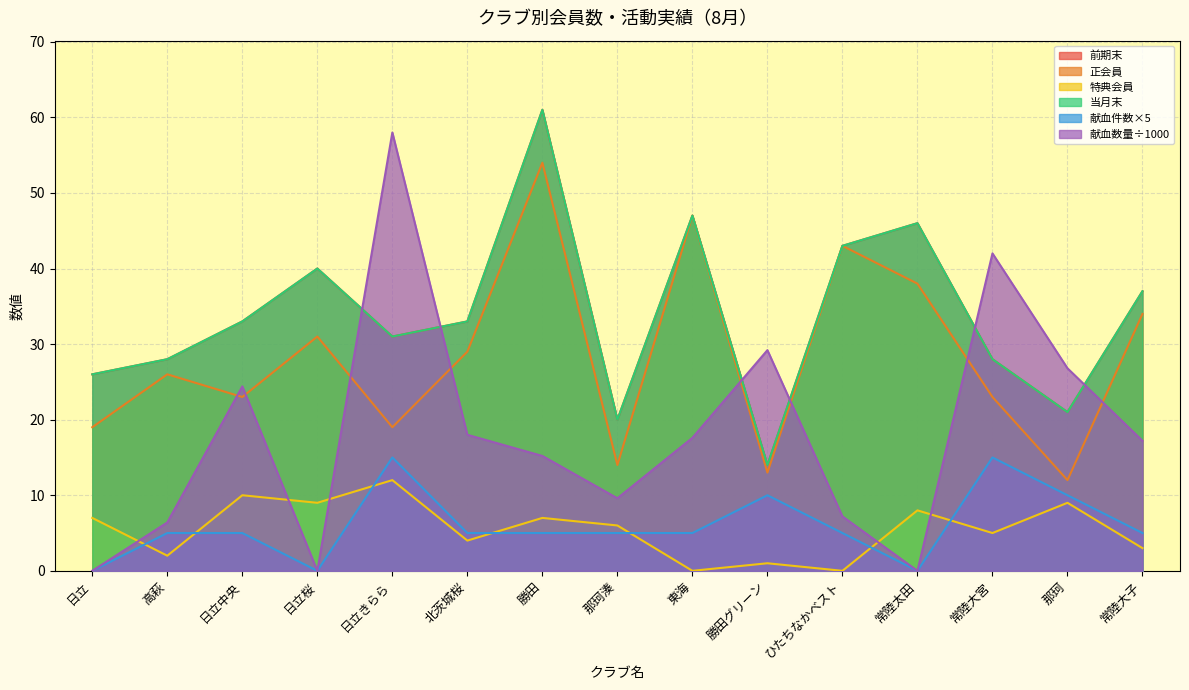

What is the difference between the highest and lowest values at 日立?

26.0